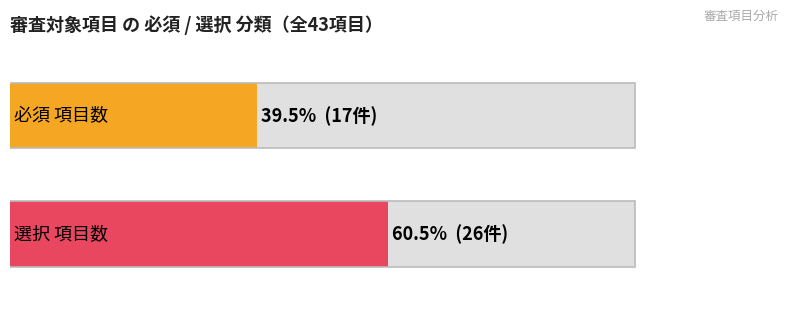

Between 1 and 0, which is larger?

1